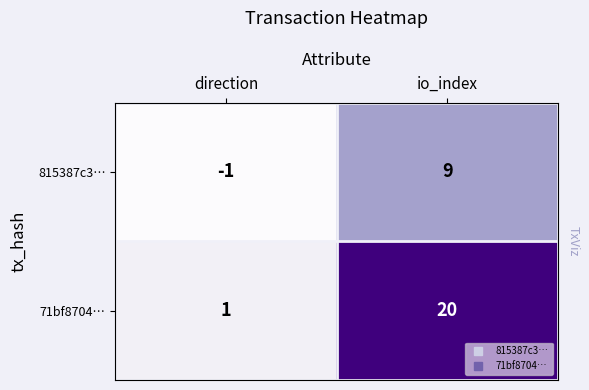

The value of 71bf8704… at direction is 1. True or false?

True